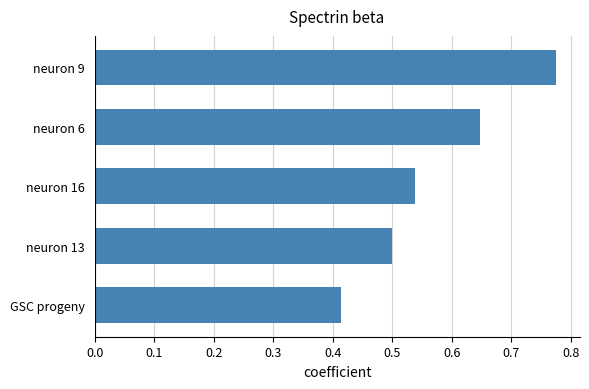

Rank the categories by value from lowest to highest.

GSC progeny, neuron 13, neuron 16, neuron 6, neuron 9